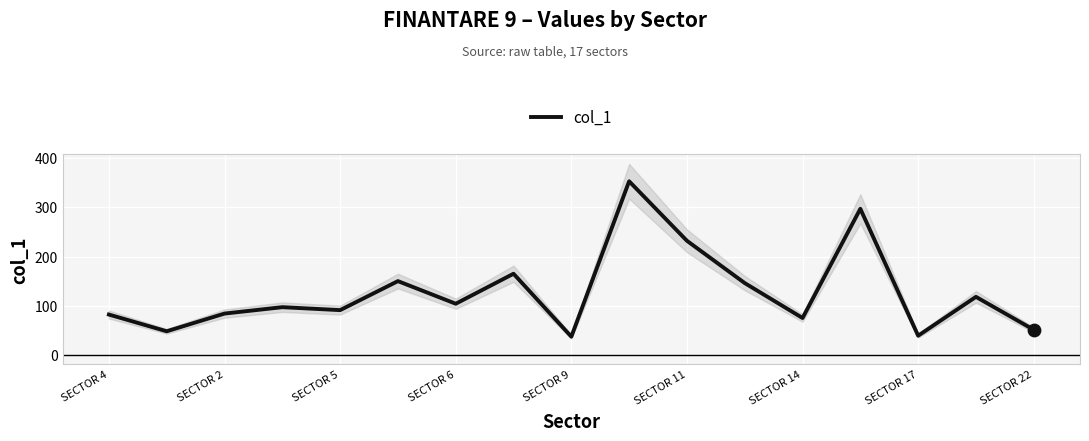

What is the minimum value for col_1?

37